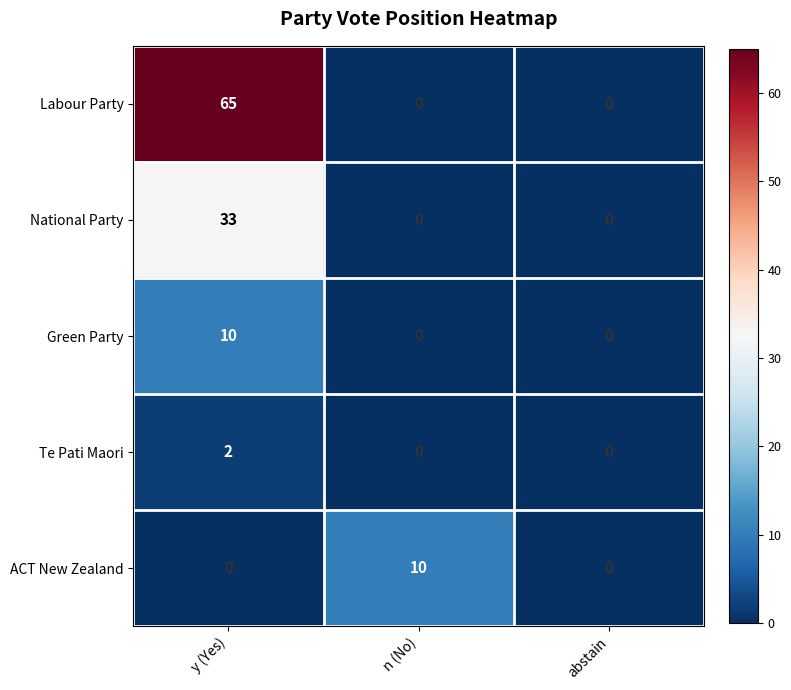

The Green Party series shows 15 at y (Yes). True or false?

False